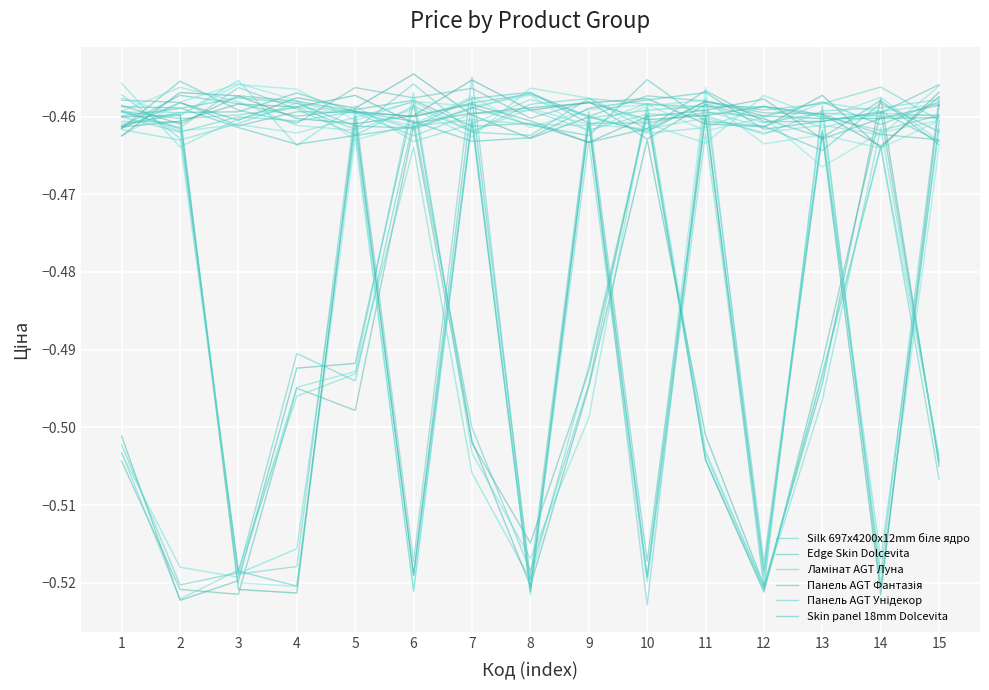

Is the value of Ламінат AGT Луна at 9 greater than the value of Silk 697x4200x12mm біле ядро at 4?

Yes